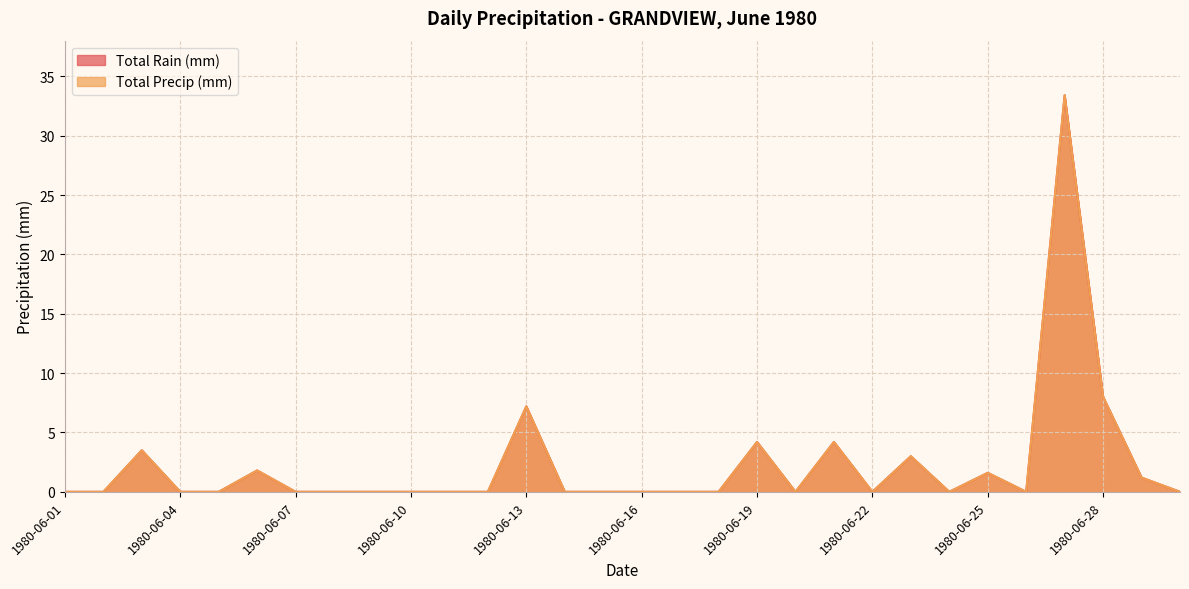

What are all the series names shown in the legend?

Total Rain (mm), Total Precip (mm)